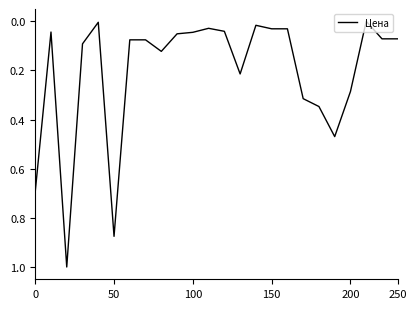

What is the maximum value shown in the chart?

1.0